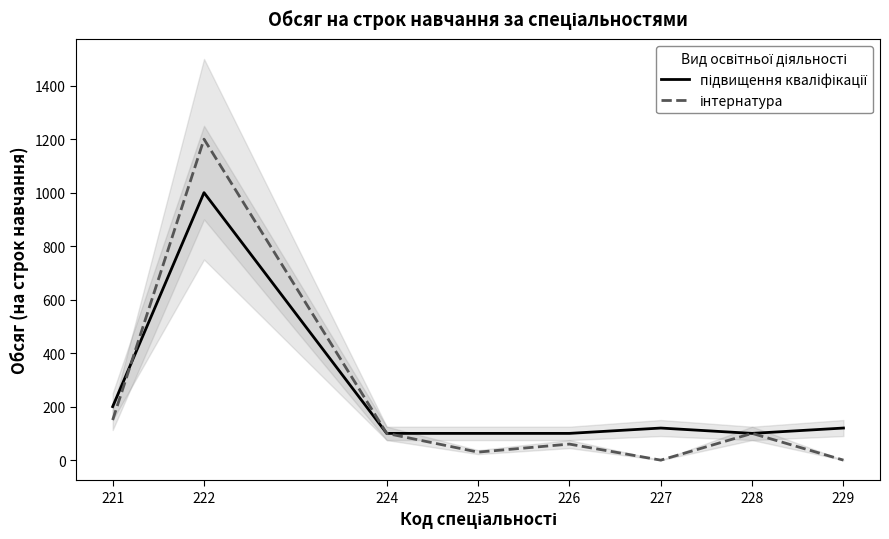

Reading left to right, extract all data points from this chart.

підвищення кваліфікації: 221=200	222=1000	224=100	225=100	226=100	227=120	228=100	229=120
інтернатура: 221=150	222=1200	224=100	225=30	226=60	227=0	228=100	229=0